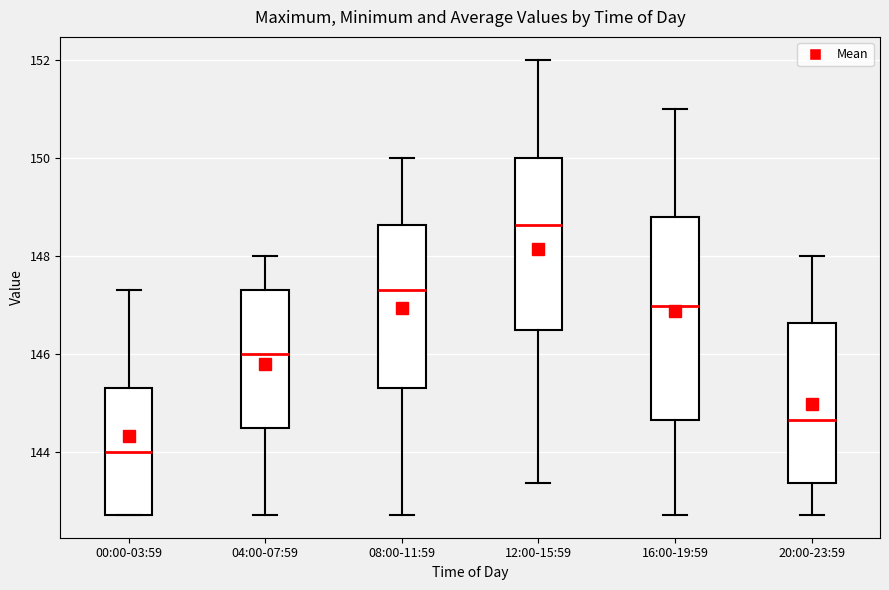

Reading left to right, transcribe this box plot: for each box, give where its median line is, the range the box spans, and where its two whiskers end, as read against the y-axis. The values are not printed on the chart, so give them approximately, as read against the axis.

00:00-03:59: median 144.0, box 142.8 to 145.4, whiskers 142.8 to 147.4
04:00-07:59: median 146.0, box 144.4 to 147.4, whiskers 142.8 to 148.0
08:00-11:59: median 147.4, box 145.4 to 148.6, whiskers 142.8 to 150.0
12:00-15:59: median 148.6, box 146.4 to 150.0, whiskers 143.4 to 152.0
16:00-19:59: median 147.0, box 144.6 to 148.8, whiskers 142.8 to 151.0
20:00-23:59: median 144.6, box 143.4 to 146.6, whiskers 142.8 to 148.0